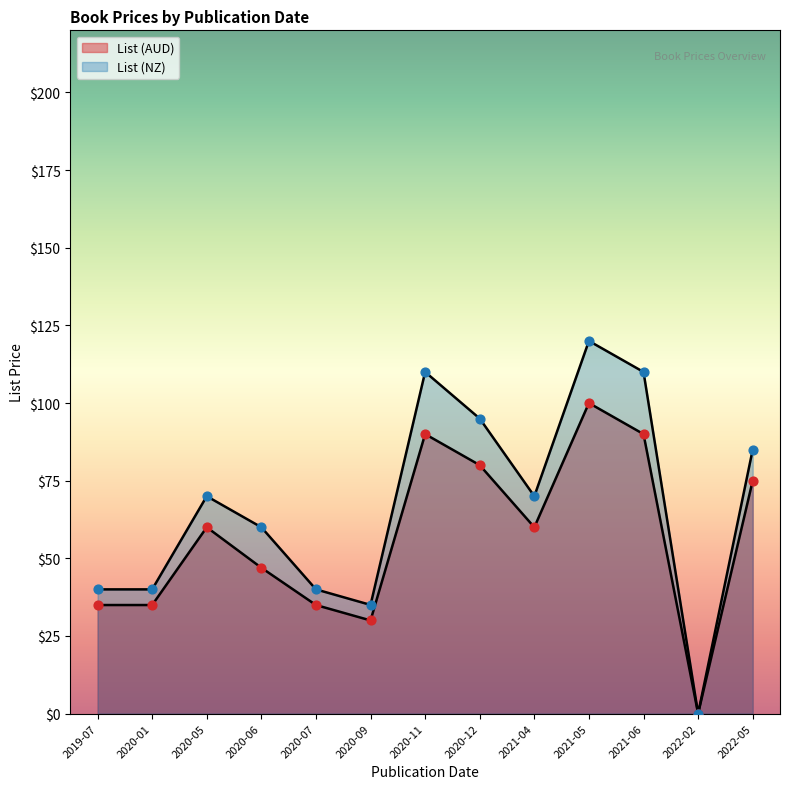

Which series reaches the minimum Y coordinate?

List (AUD)